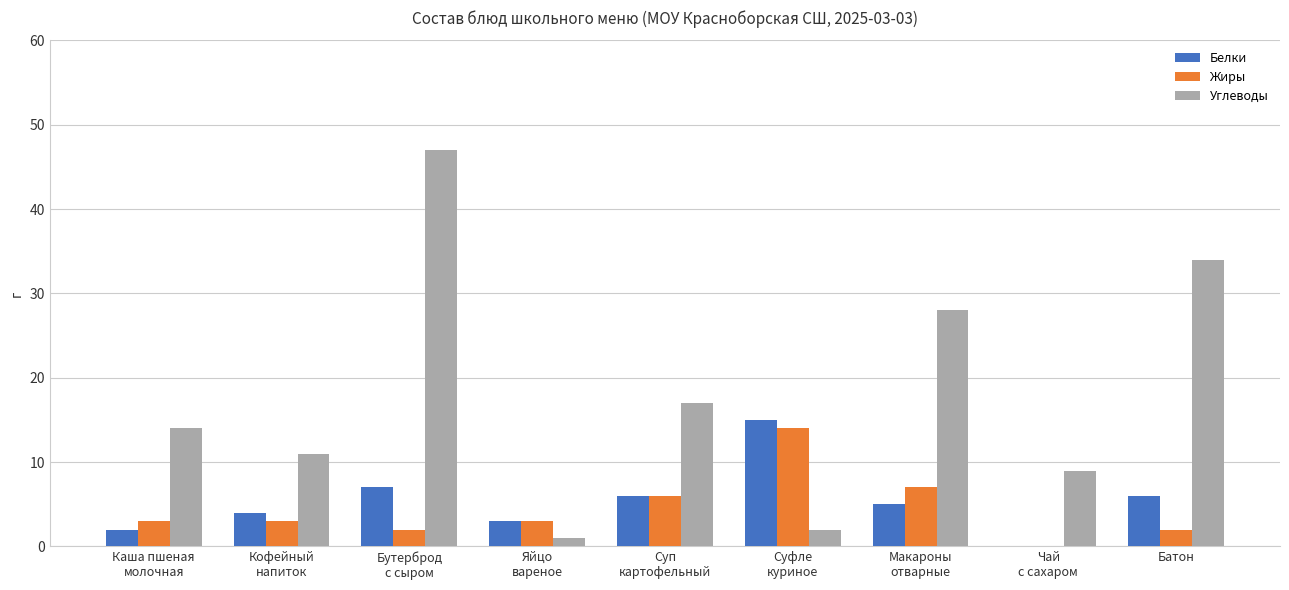

Which series has the largest total across all categories?

Углеводы